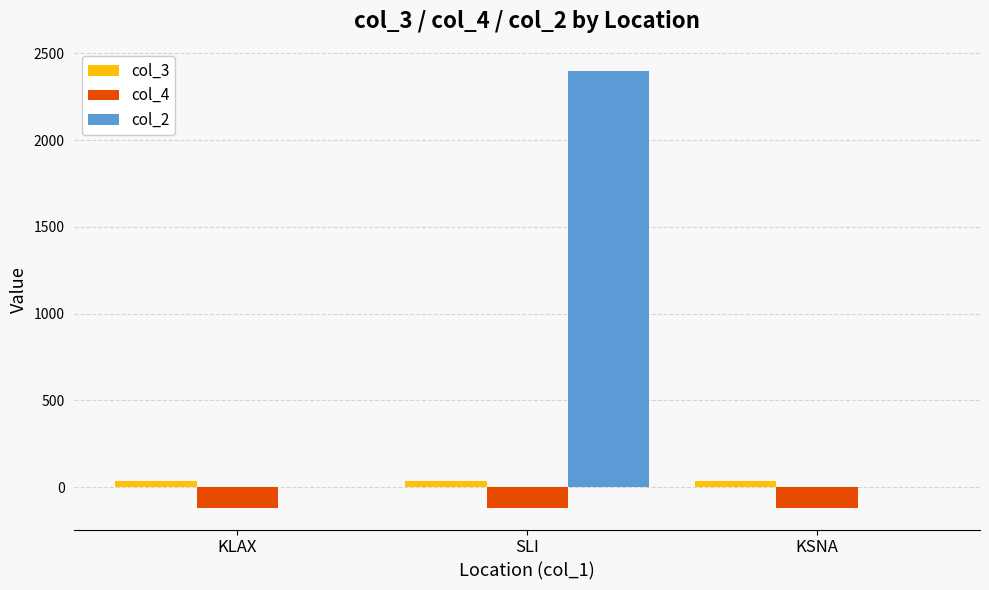

The col_2 series shows 835.4 at KSNA. True or false?

False